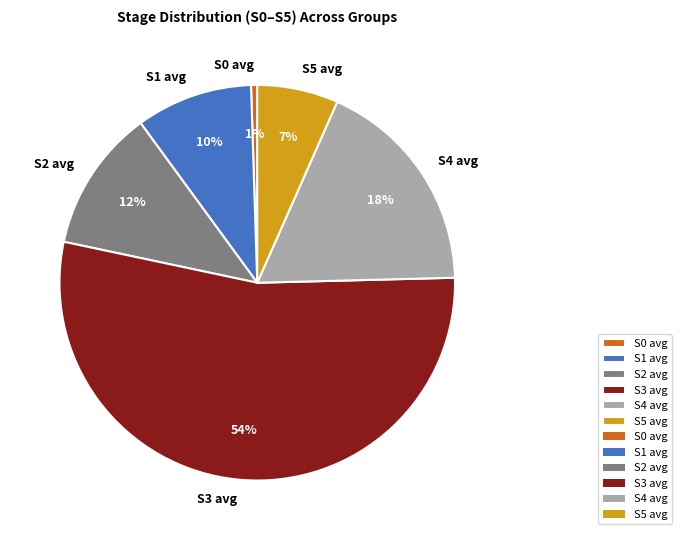

What is the majority slice?

S3 avg